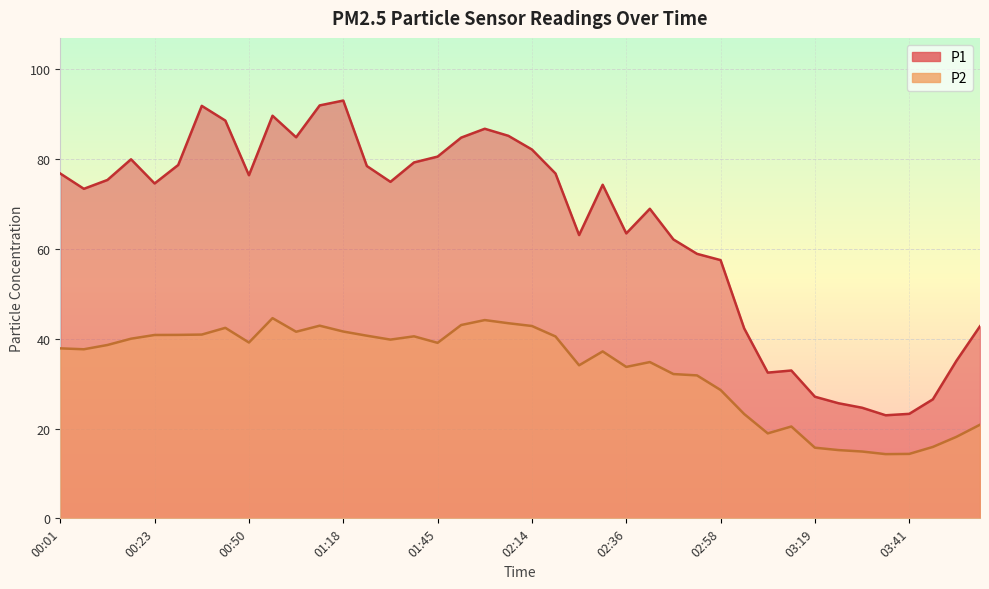

Where is the first local maximum for P2?

00:39